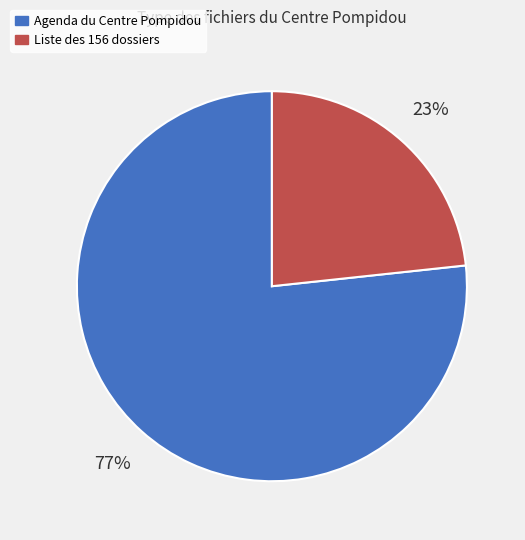

How many segments does this pie chart have?

2